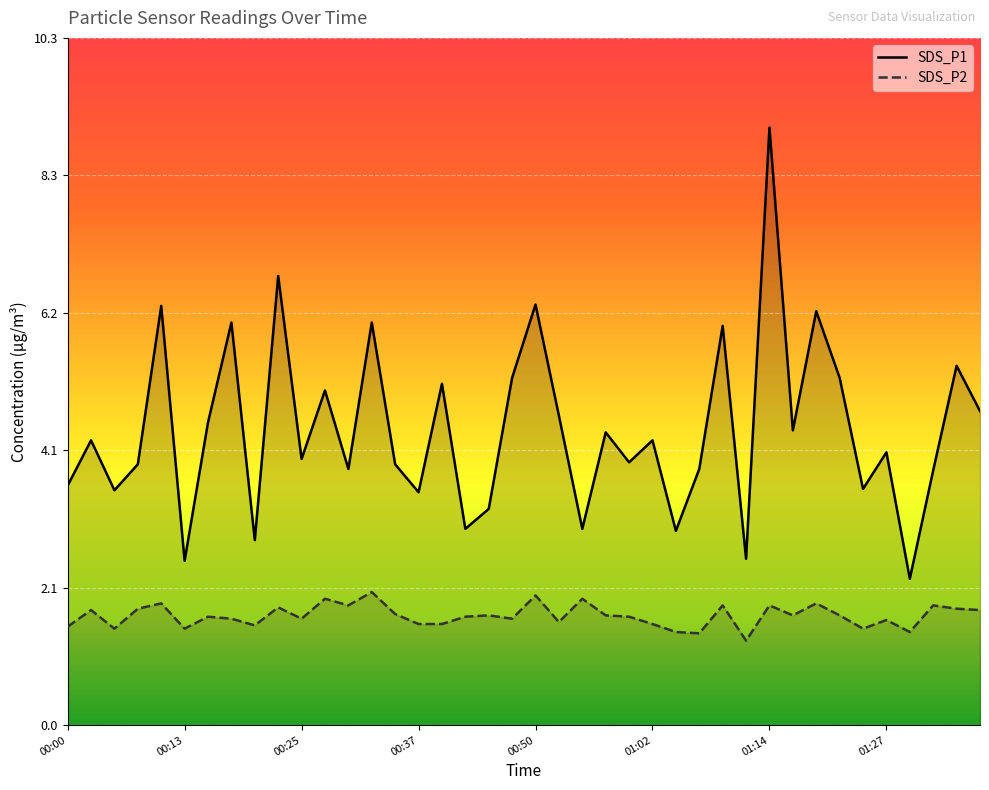

What is the difference between the second highest and second lowest values in the SDS_P2 series?

0.6